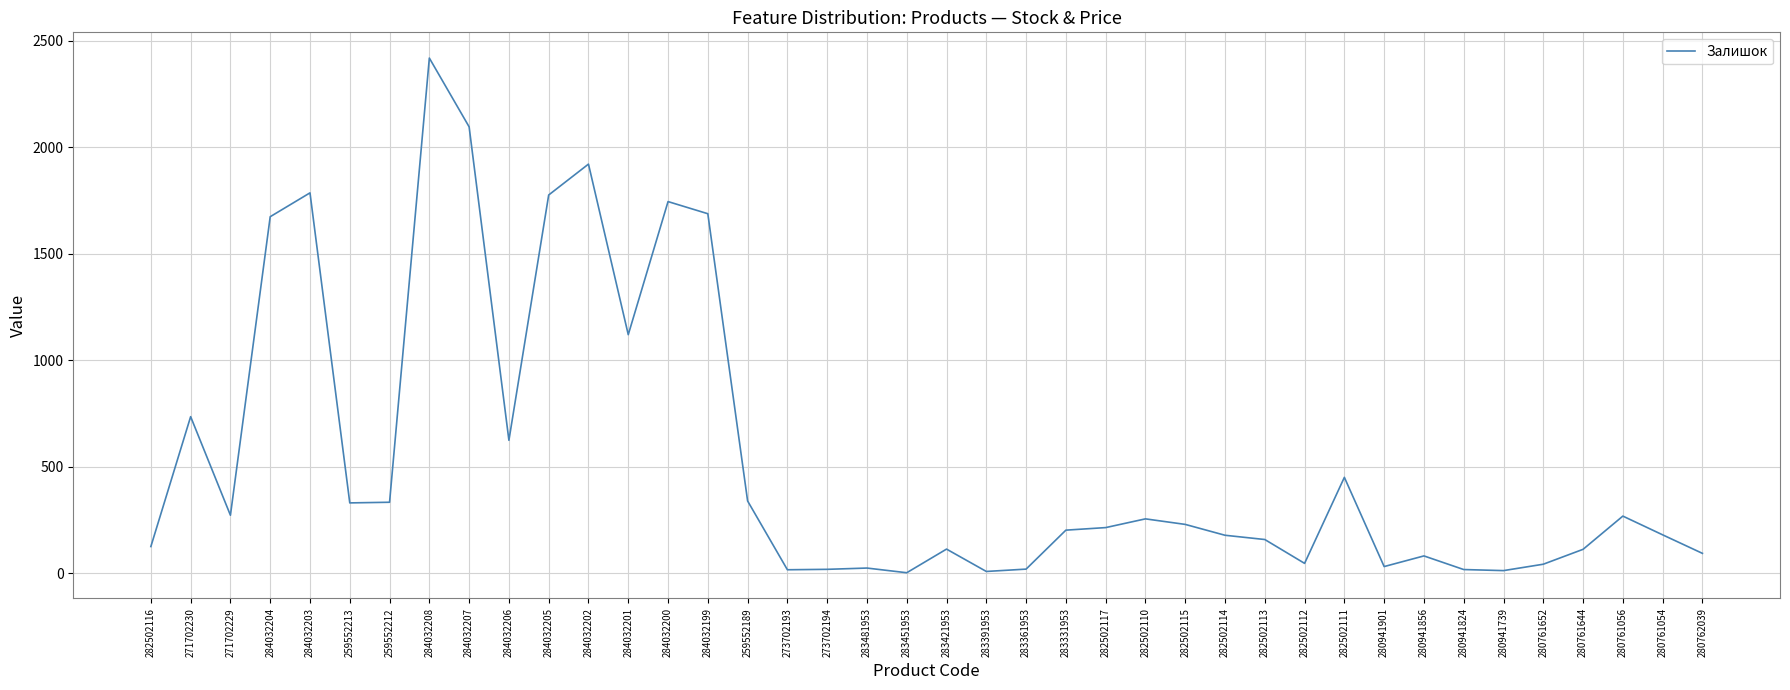

The chart shows a value of 3017 at 284032203. True or false?

False